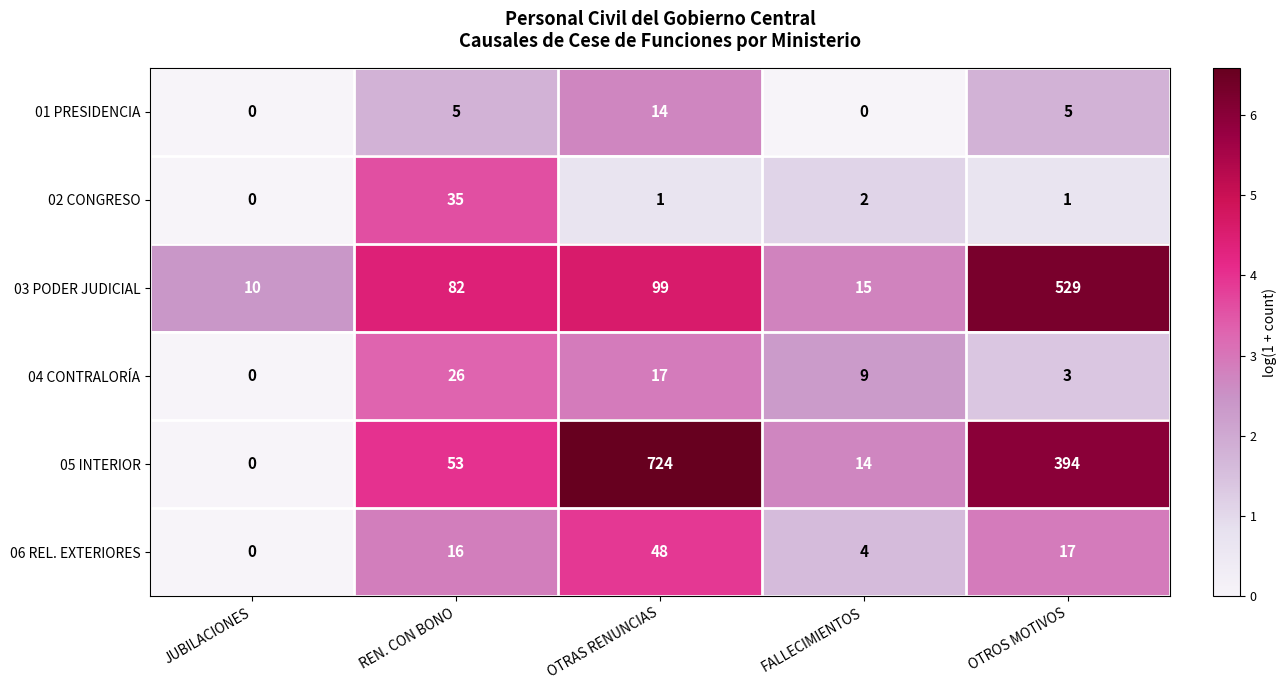

What value does the 03 PODER JUDICIAL series have at FALLECIMIENTOS?

15